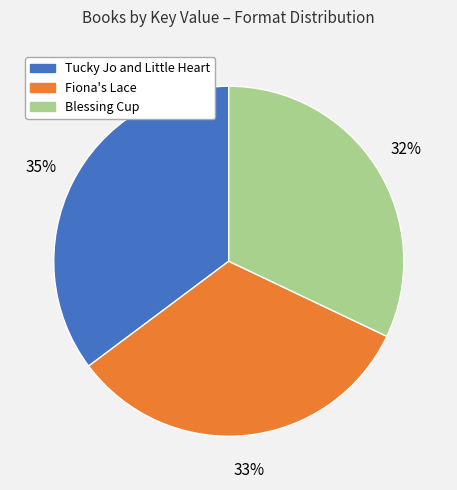

What percentage is the Tucky Jo and Little Heart slice, to the nearest percent?

35%